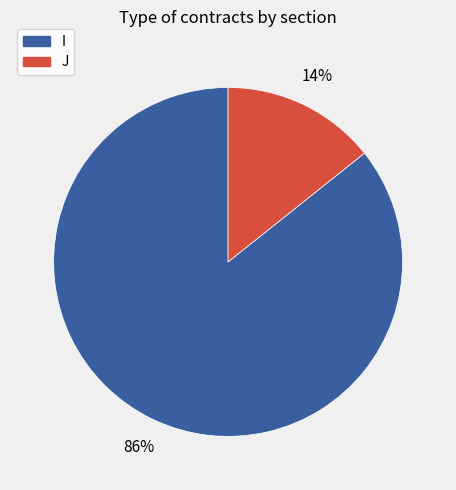

Combined, do J and I account for over 50%?

Yes